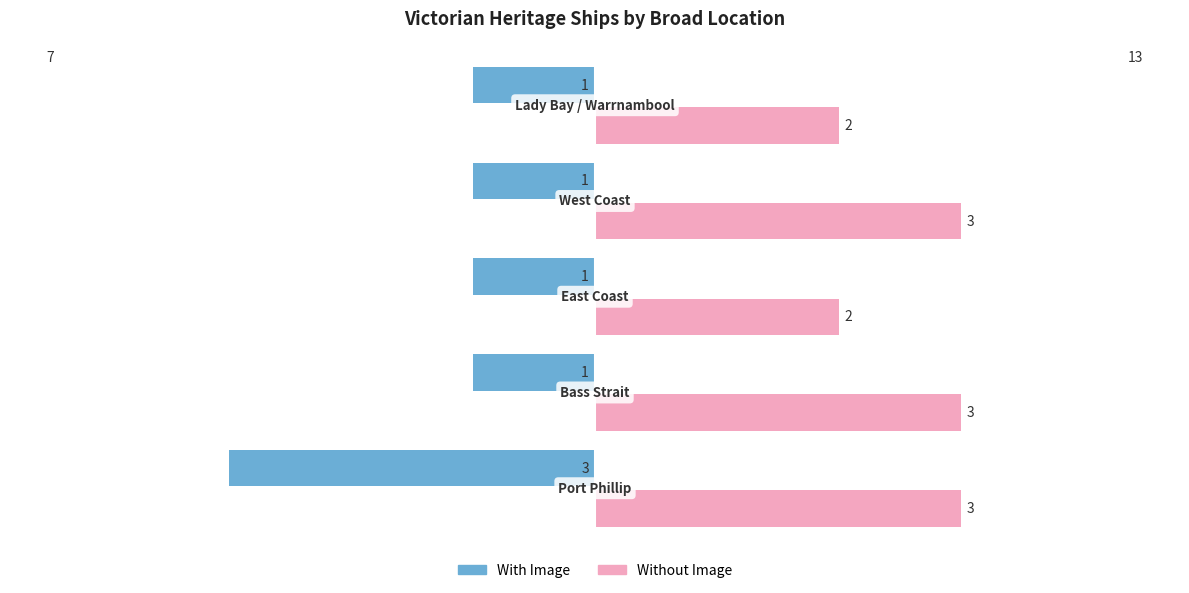

How many Without Image values are between 2 and 3?

5